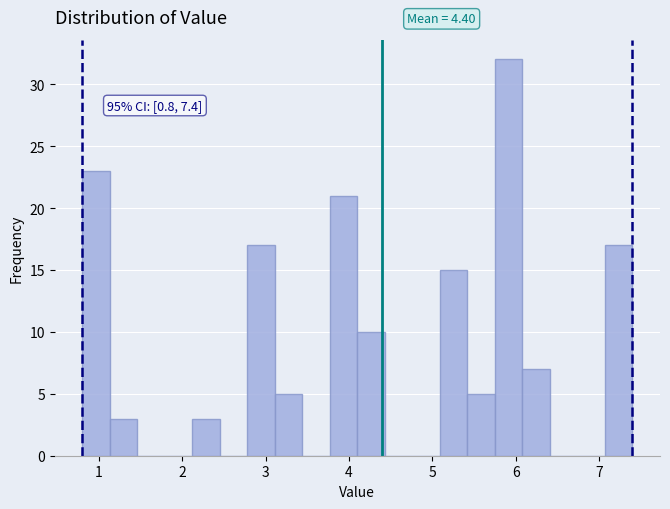

Around what value on the x-axis is the tallest bar? Give the approximate position of its centre, as read against the axis.

5.9